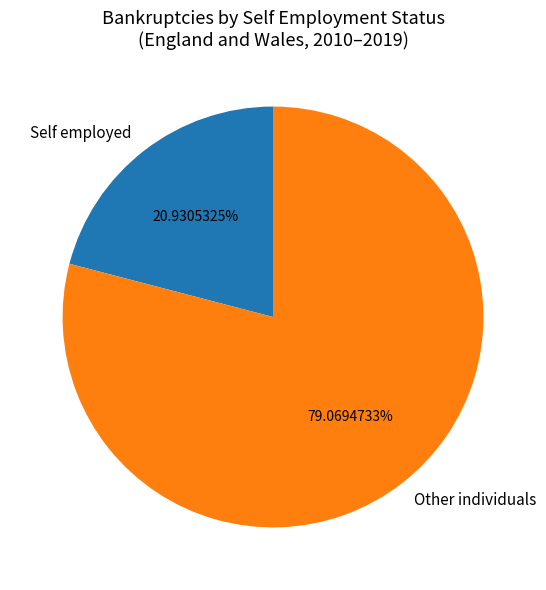

Which has a higher value, Other individuals or Self employed?

Other individuals